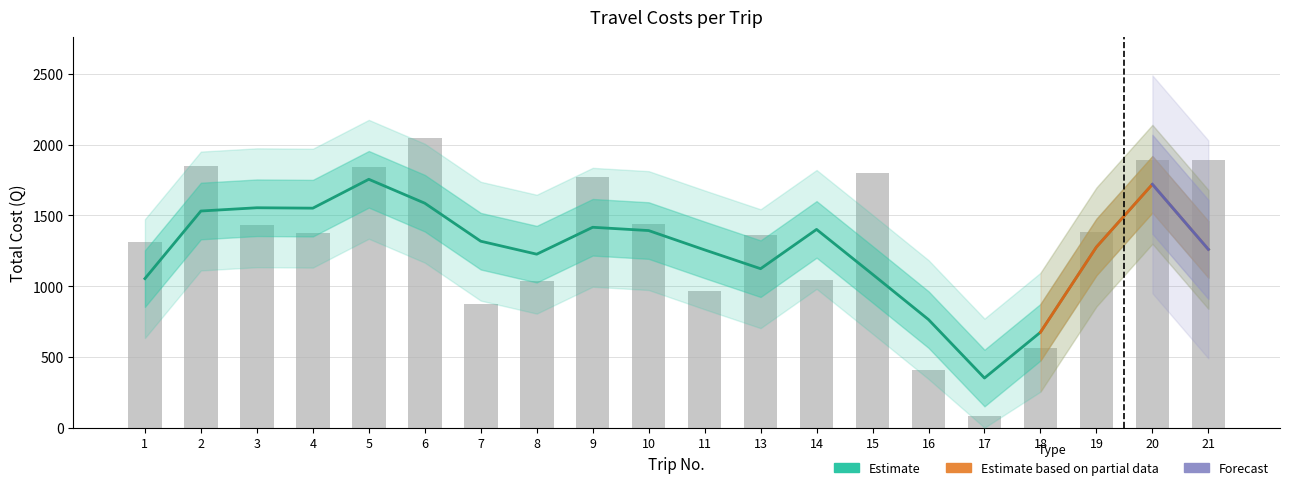

Are the bars grouped side by side (vs. stacked)?

No